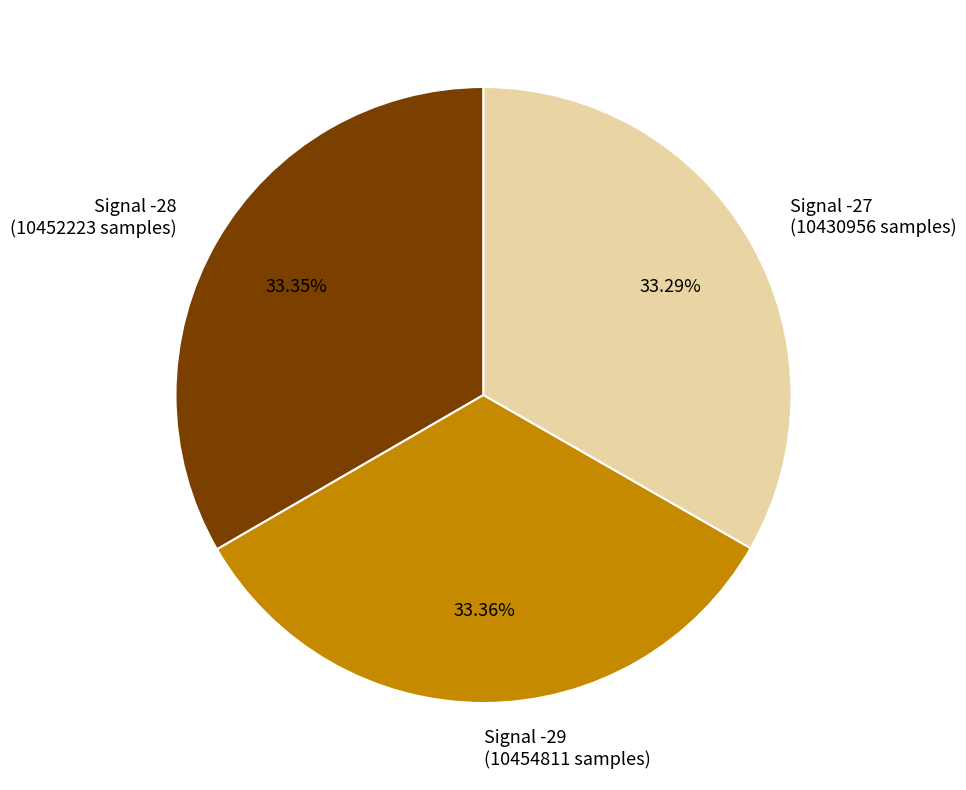

Does any single category account for the majority?

No